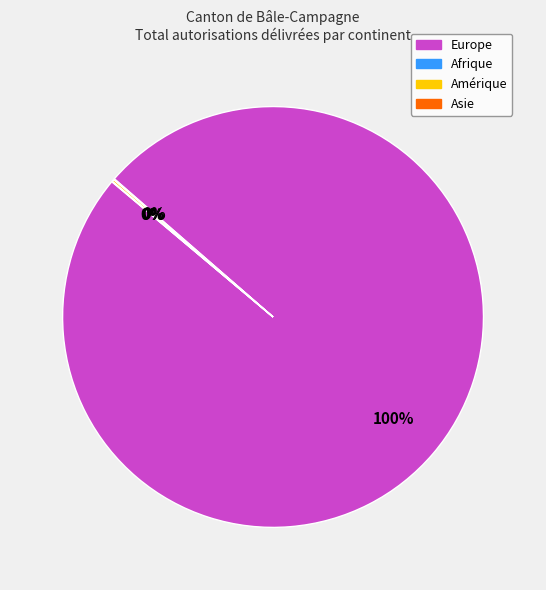

Is there a majority slice in this chart?

Yes